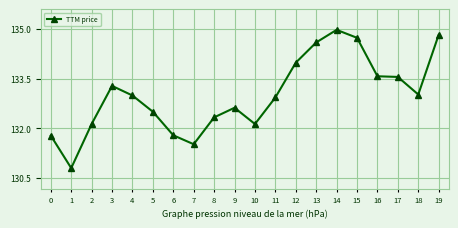

True or false: the data has more than 1 interior local peaks.

True